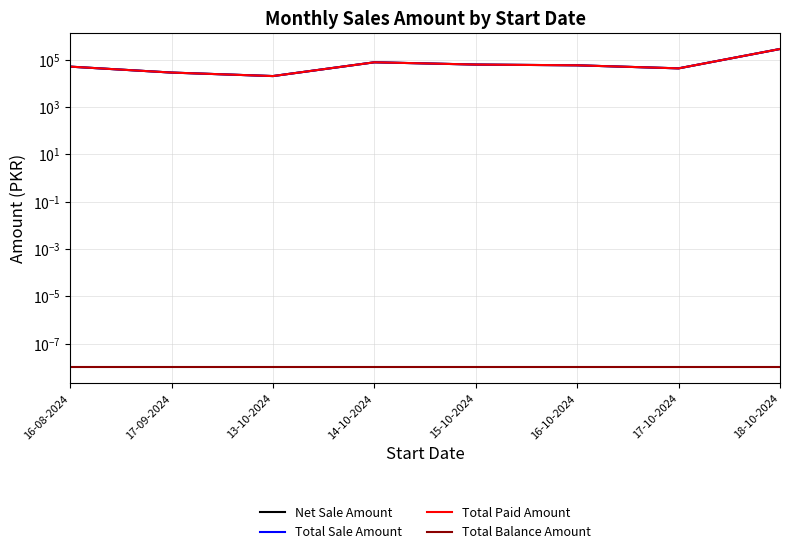

Between 16-08-2024 and 18-10-2024, which series saw the biggest shift?

Net Sale Amount